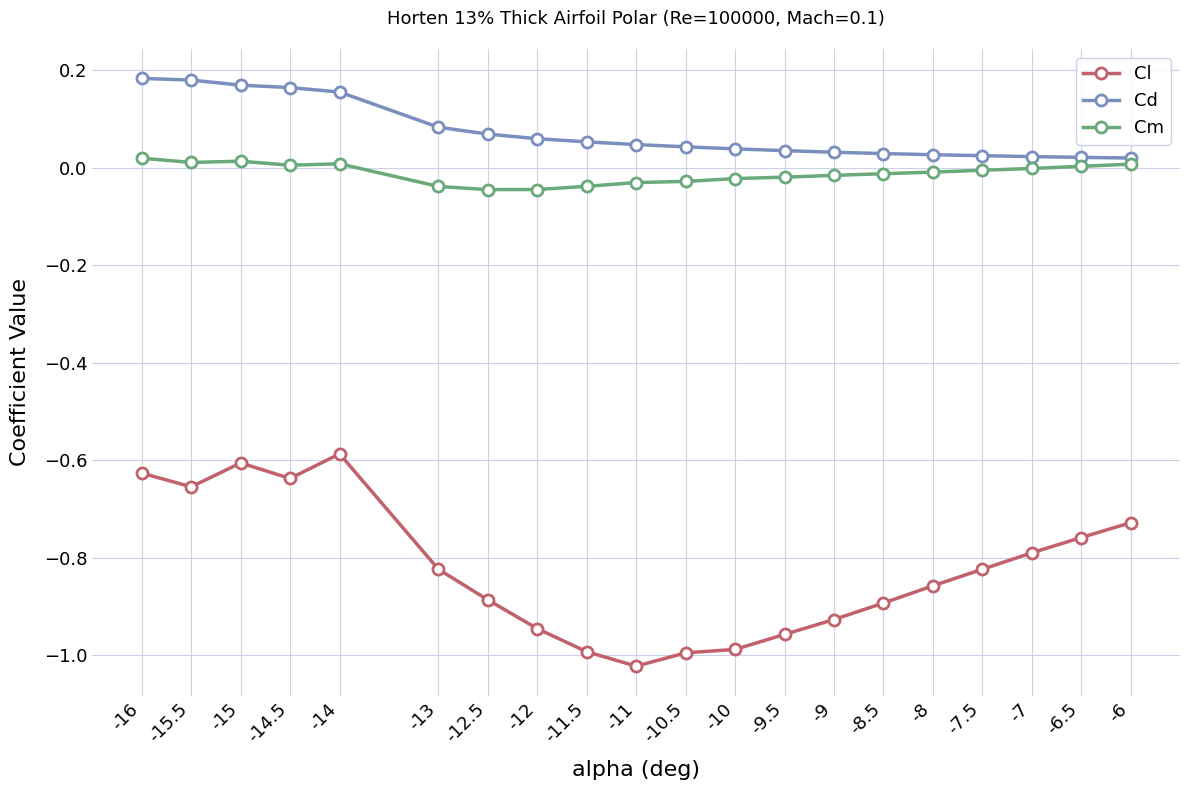

Where is the first local maximum for Cl?

-15